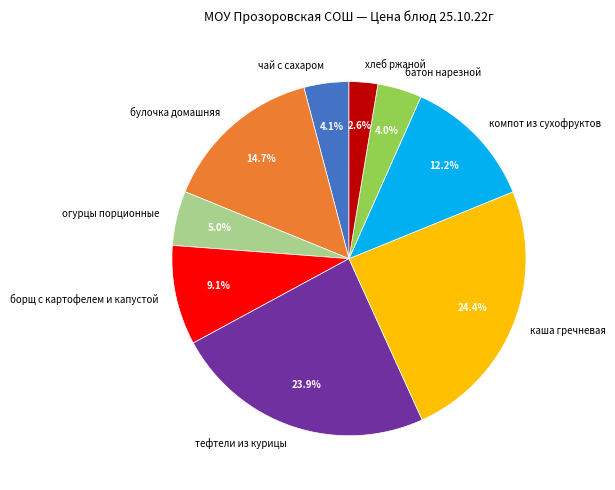

To the nearest percent, what is the difference between the булочка домашняя and тефтели из курицы slice percentages?

9%